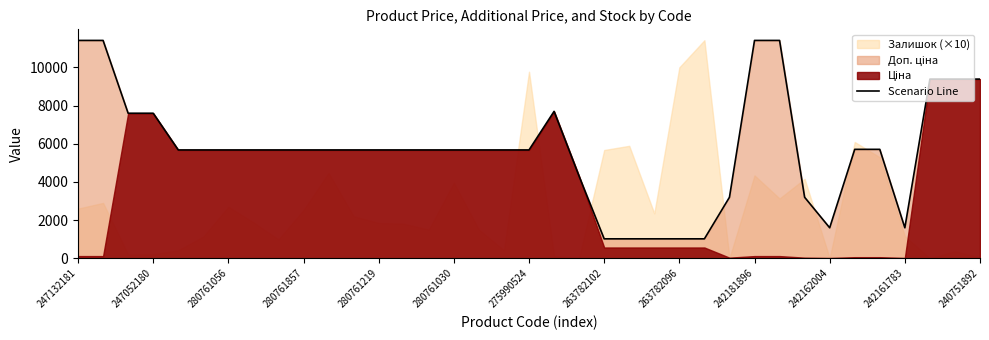

The value of Scenario Line at 242162004 is 2118.4. True or false?

False